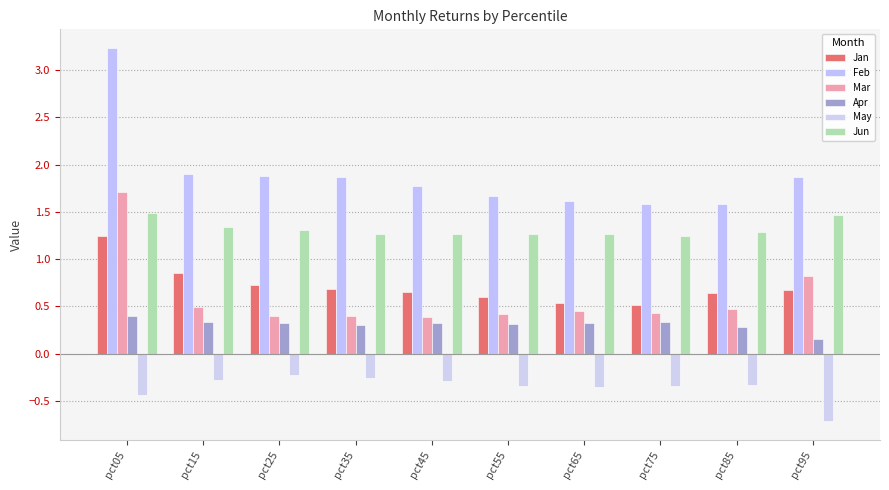

Which has a higher value, pct95 or pct25?

pct25